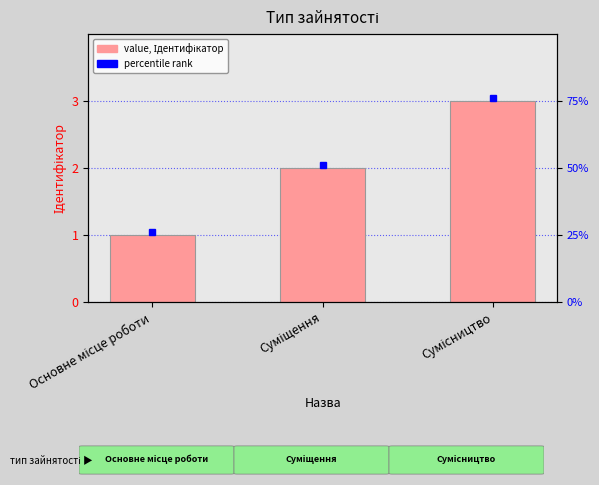

What is the smallest value displayed?

1